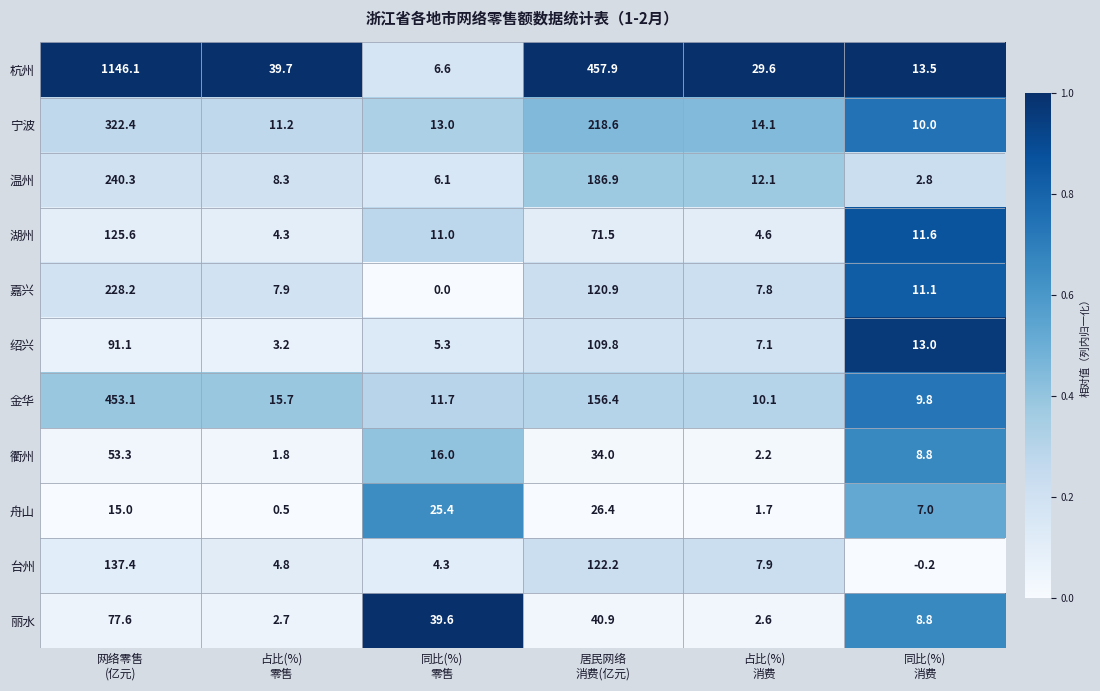

At how many categories does at least one series exceed 0?

6